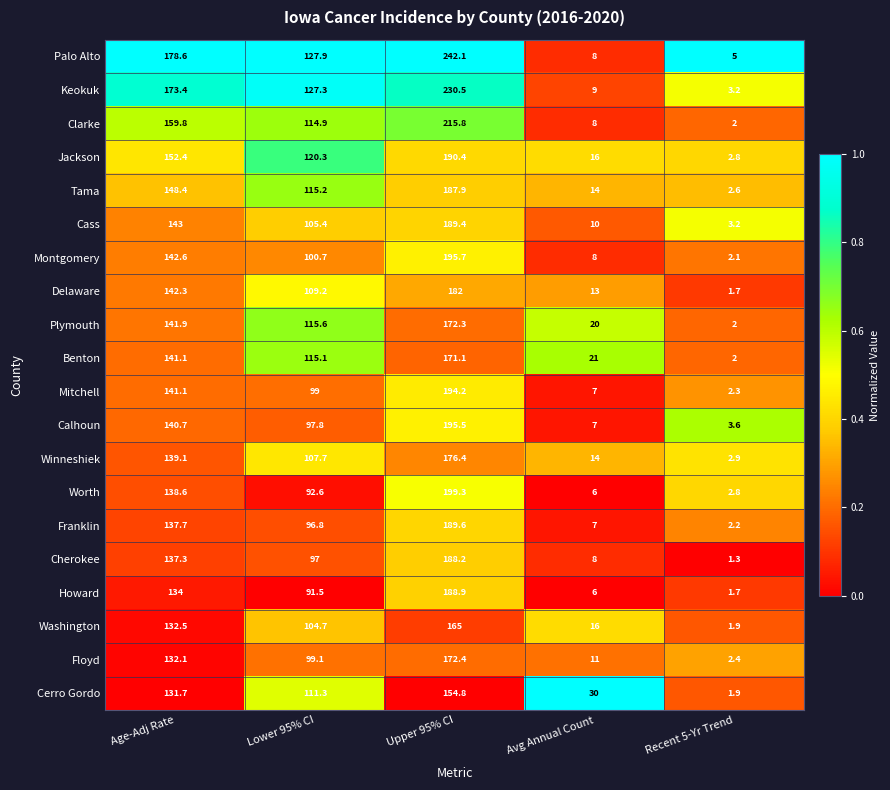

At which category is the sum across all series the highest?

Upper 95% CI